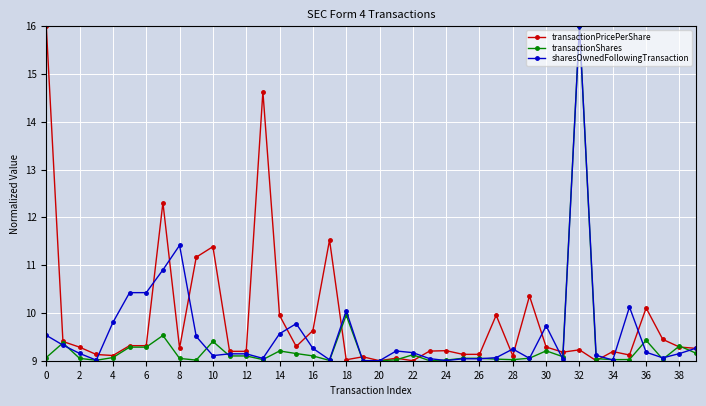

What is the minimum value for transactionShares?

9.0